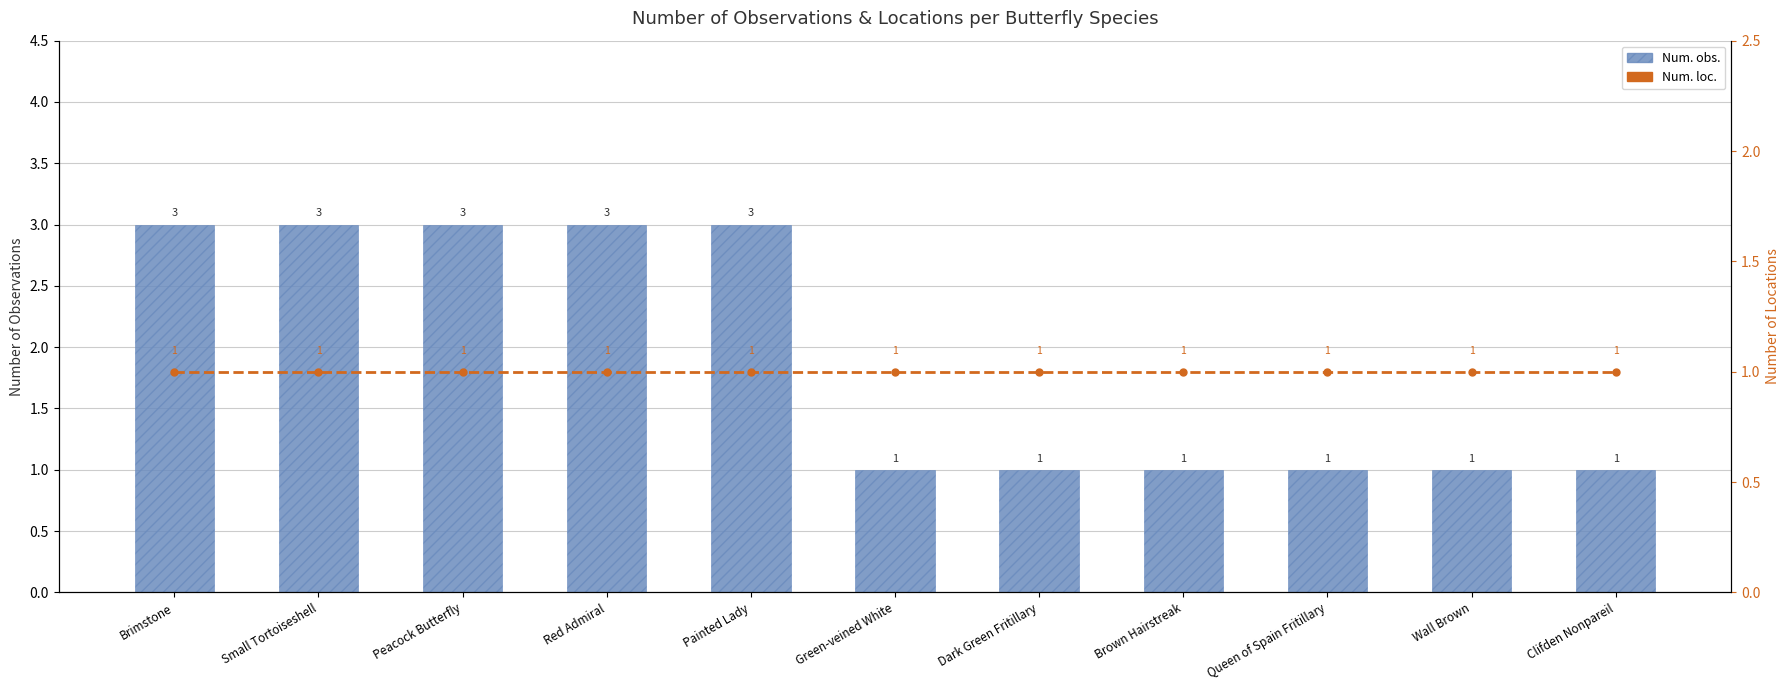

How many data points does each series have?

11